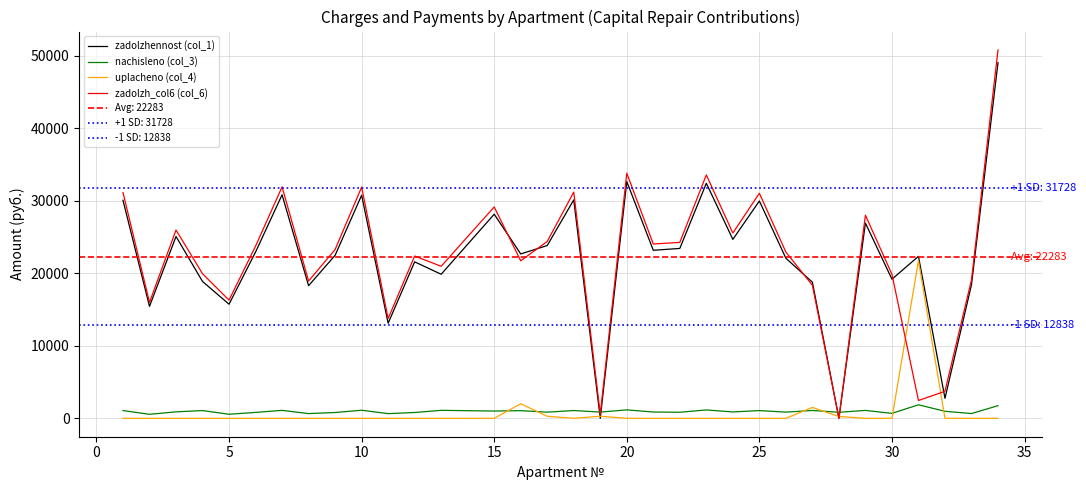

What is the maximum value for nachisleno (col_3)?

1861.3